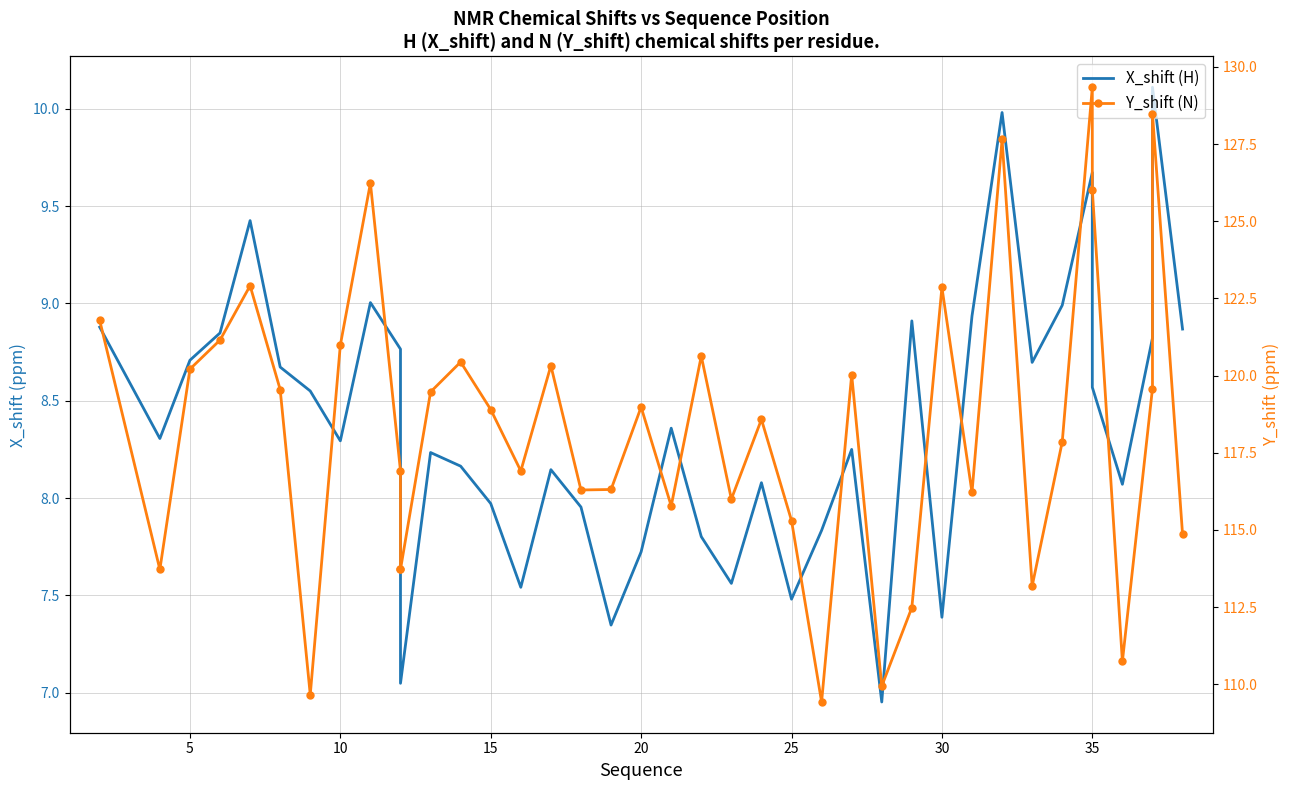

Is the value of X_shift (H) at 30 greater than the value of Y_shift (N) at 29?

No